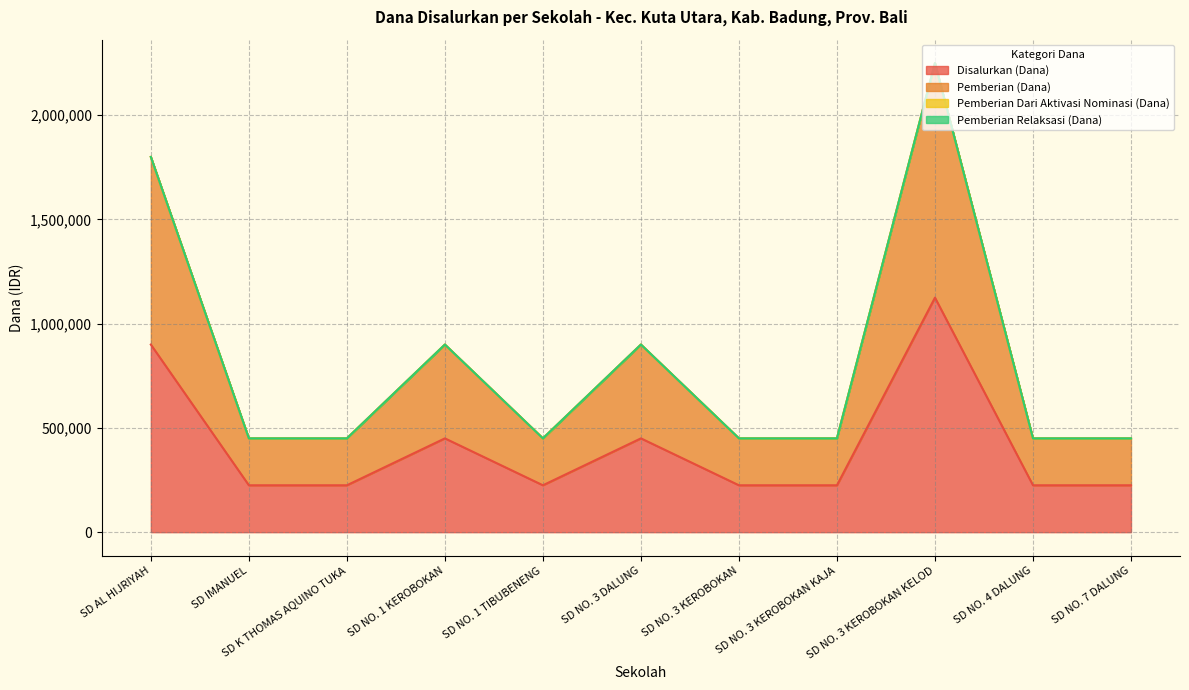

True or false: Disalurkan (Dana) and Pemberian (Dana) intersect in this chart.

False